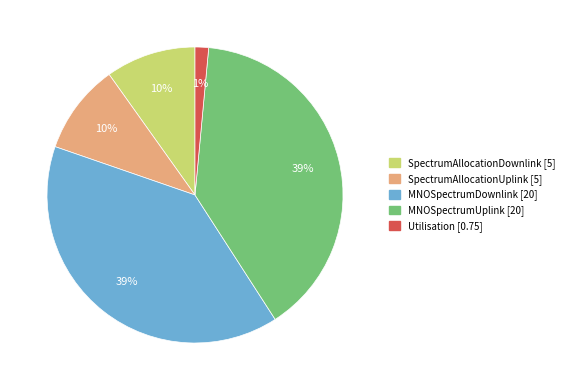

What percentage is the SpectrumAllocationDownlink slice, to the nearest percent?

10%